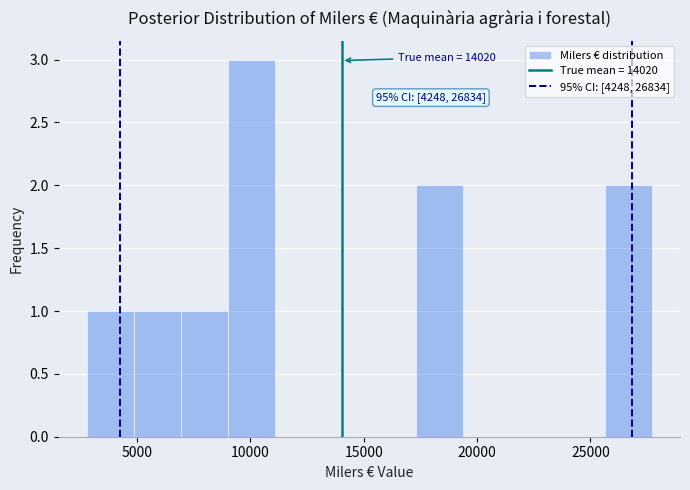

Over which range of the x-axis is the bar tallest?

9000 to 11000